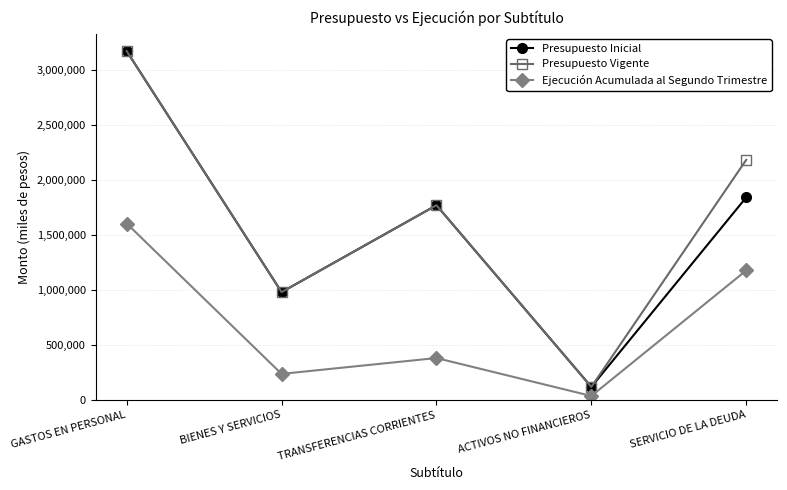

How many interior local peaks does the Presupuesto Vigente series have?

1